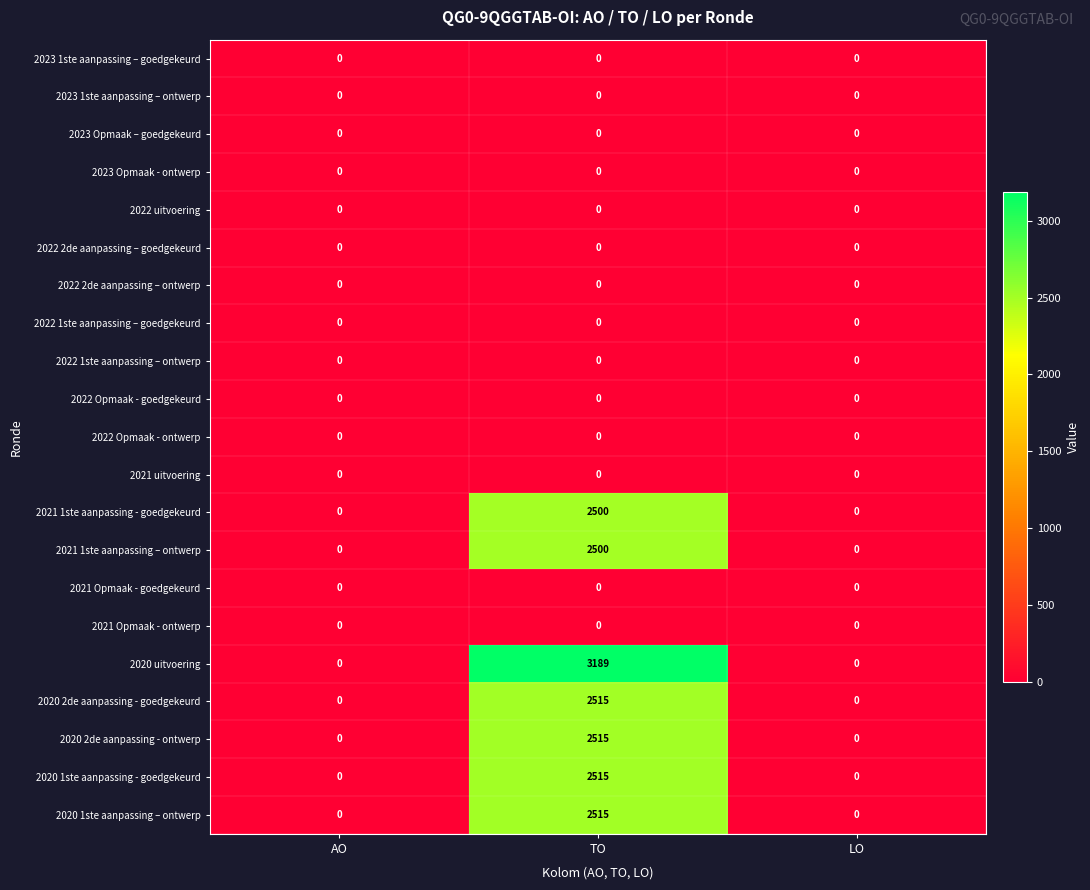

The value of 2020 uitvoering at AO is -1643. True or false?

False